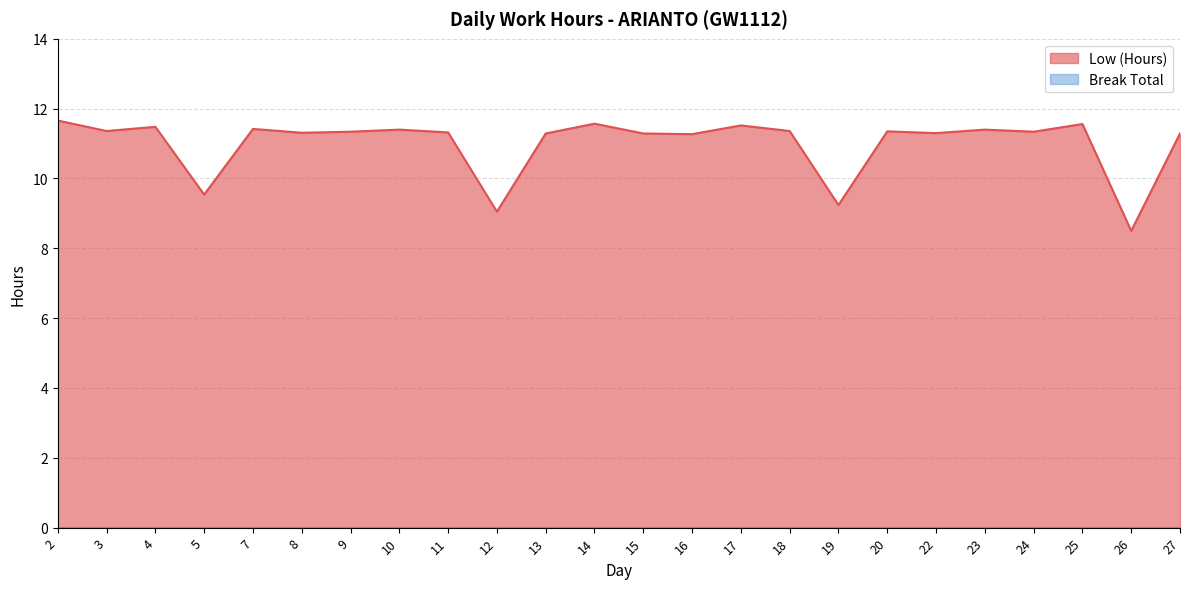

What is the difference between the maximum and second lowest values?

2.6